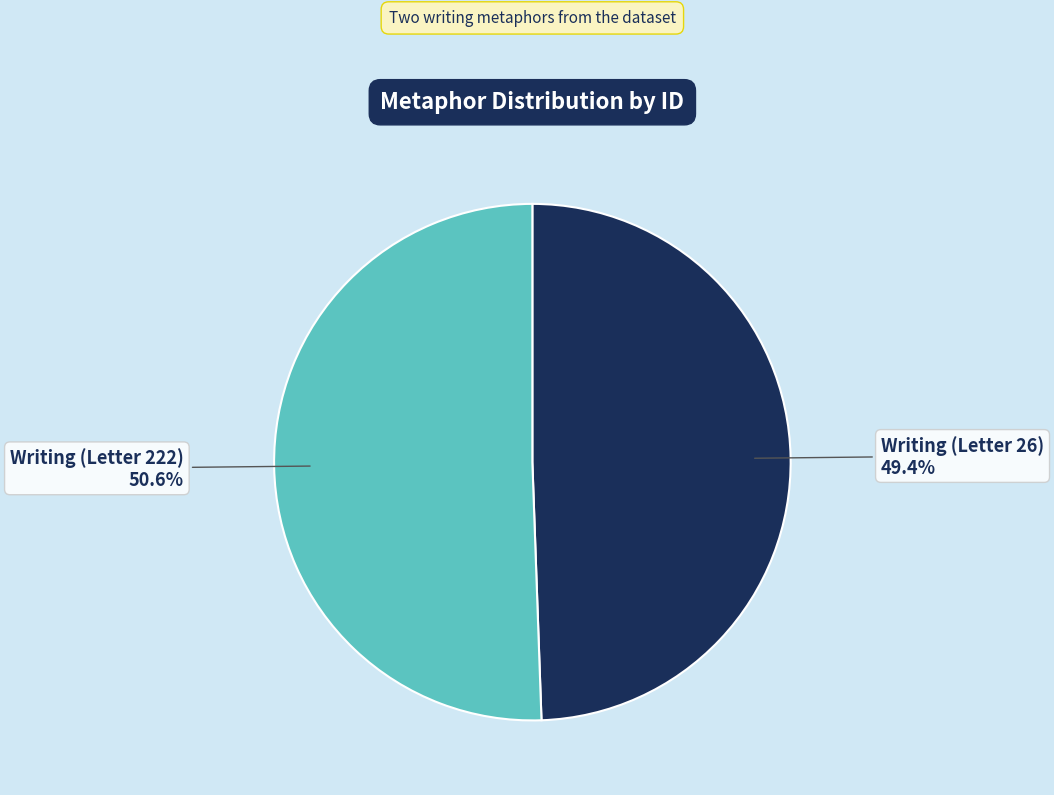

To the nearest percent, what is the difference between the Writing (Letter 26) and Writing (Letter 222) slice percentages?

1%